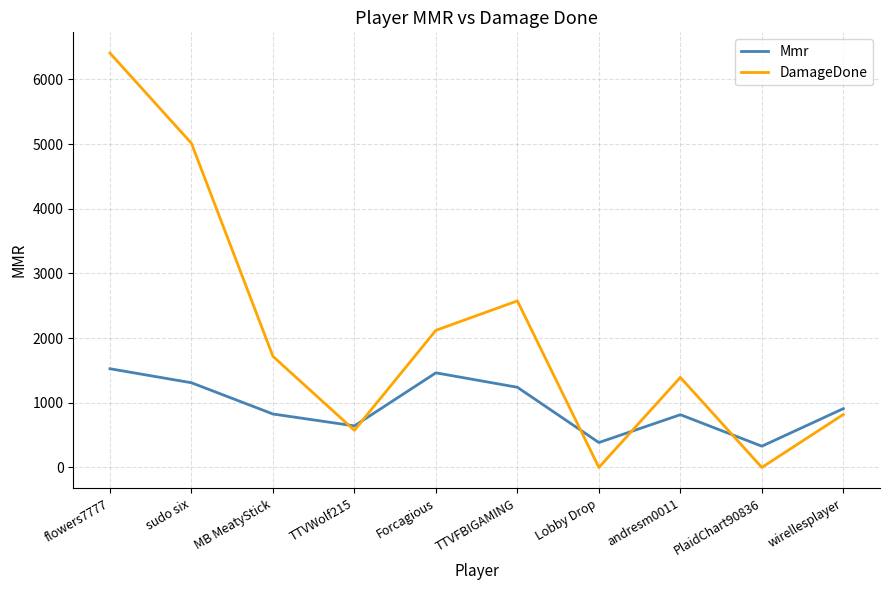

How many interior local valleys does the Mmr series have?

3